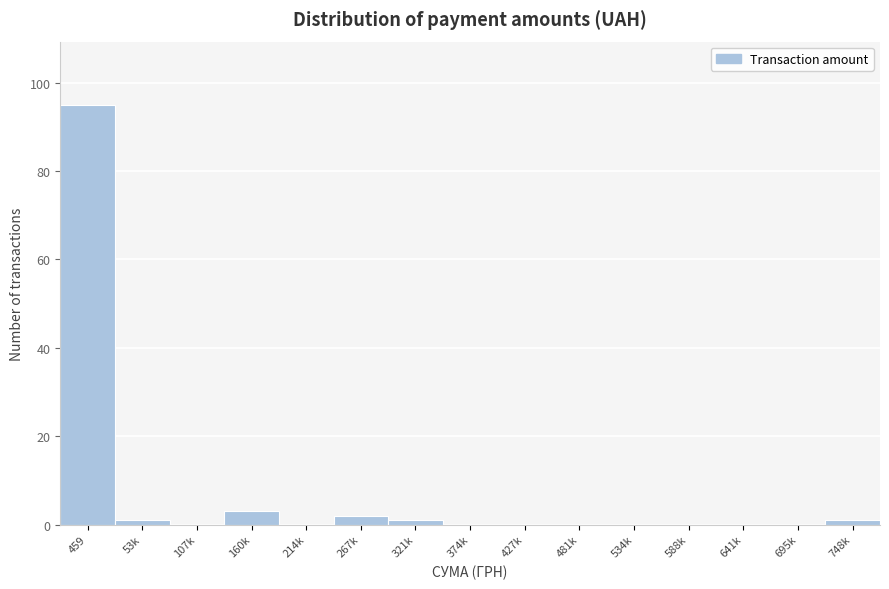

Reading left to right, transcribe all the data shown in this chart.

459=95	53k=1	107k=0	160k=3	214k=0	267k=2	321k=1	374k=0	427k=0	481k=0	534k=0	588k=0	641k=0	695k=0	748k=1